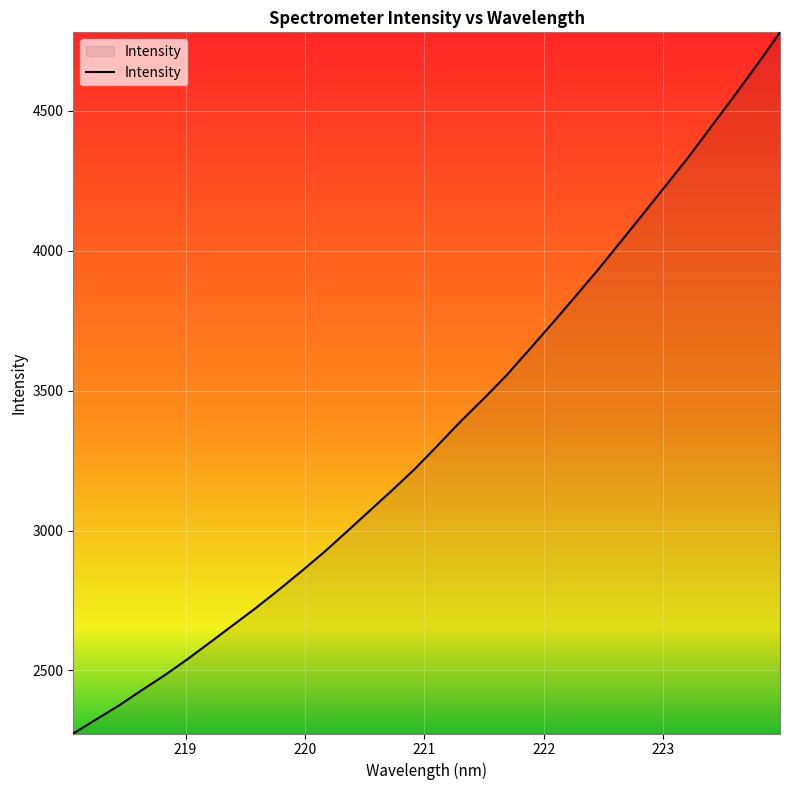

How many lines are shown in the chart?

1